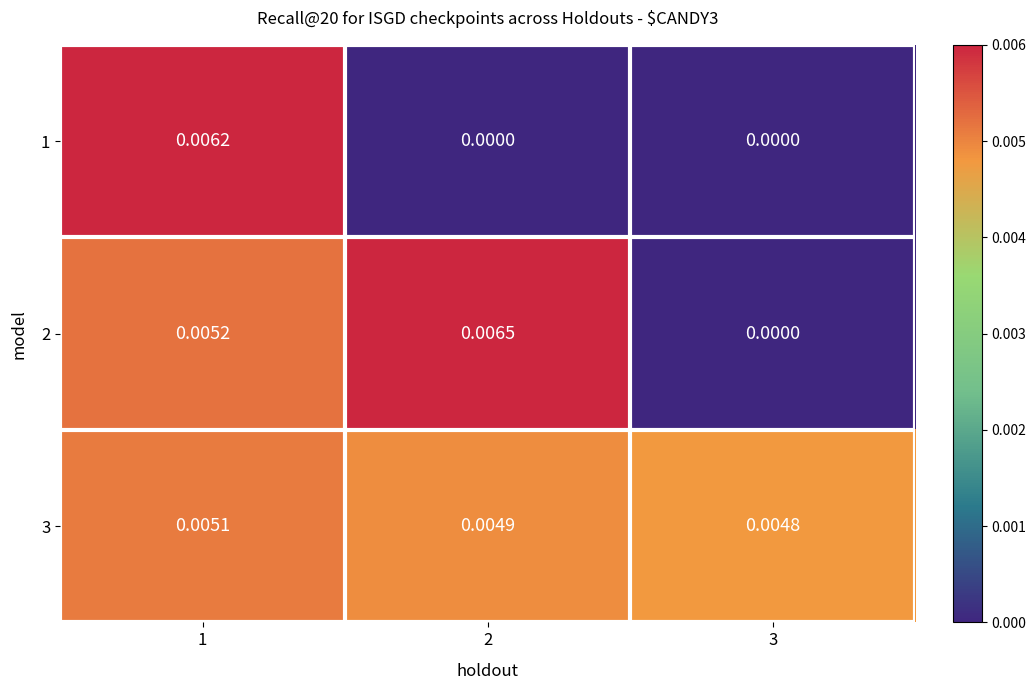

Between 1 and 3, which series saw the biggest shift?

1